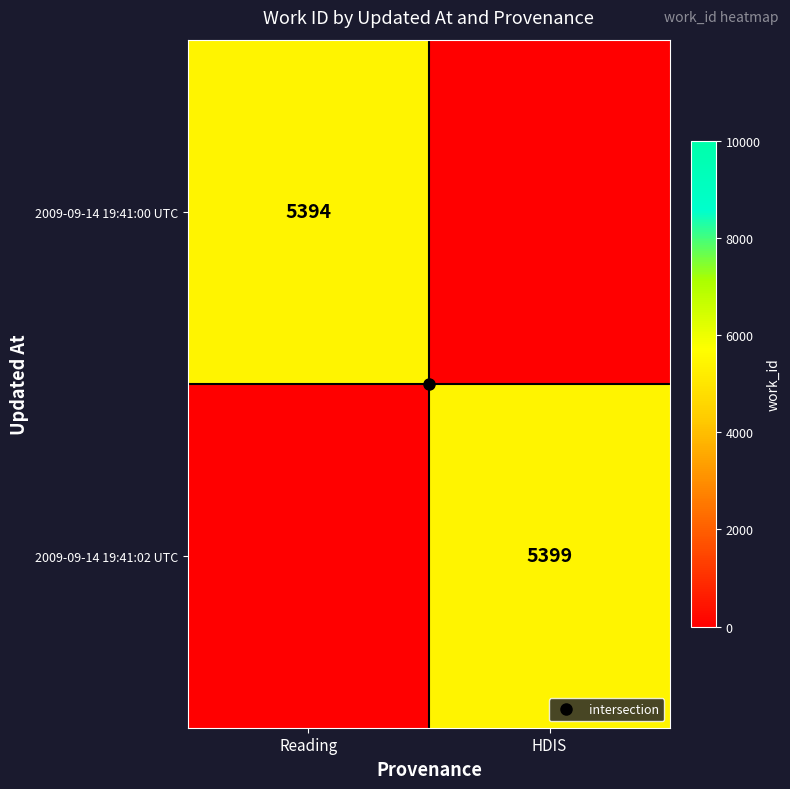

At how many categories does at least one series exceed 5398?

1